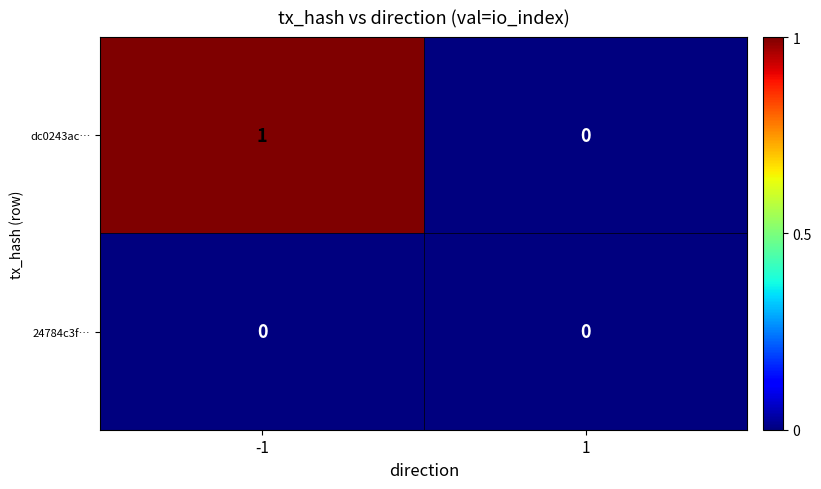

The value of dc0243ac… at -1 is 1. True or false?

True